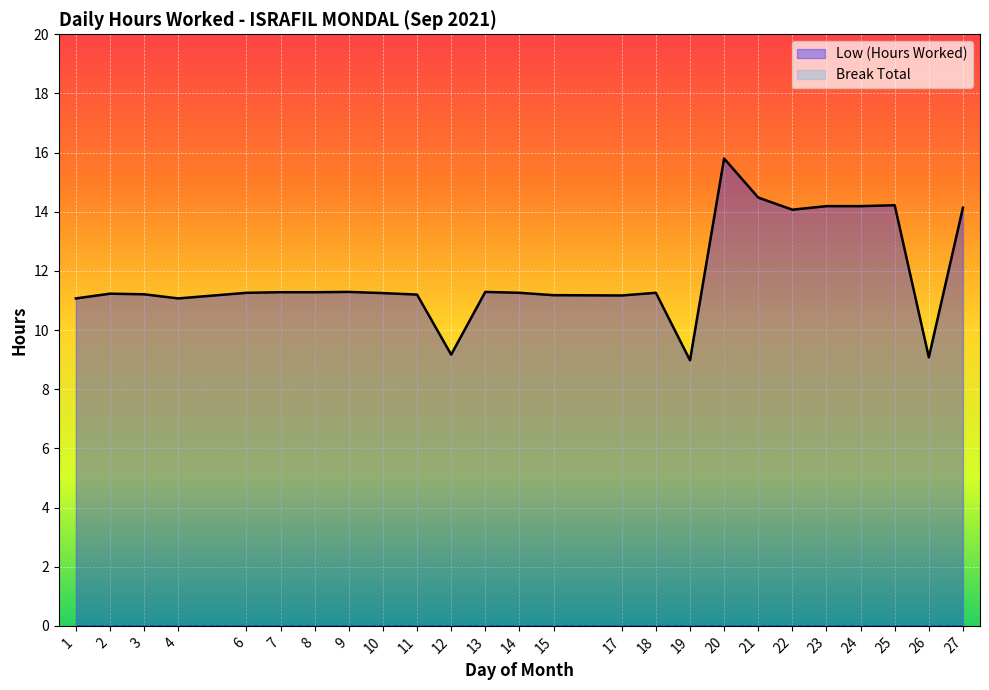

At which category does the data reach its first local peak?

2